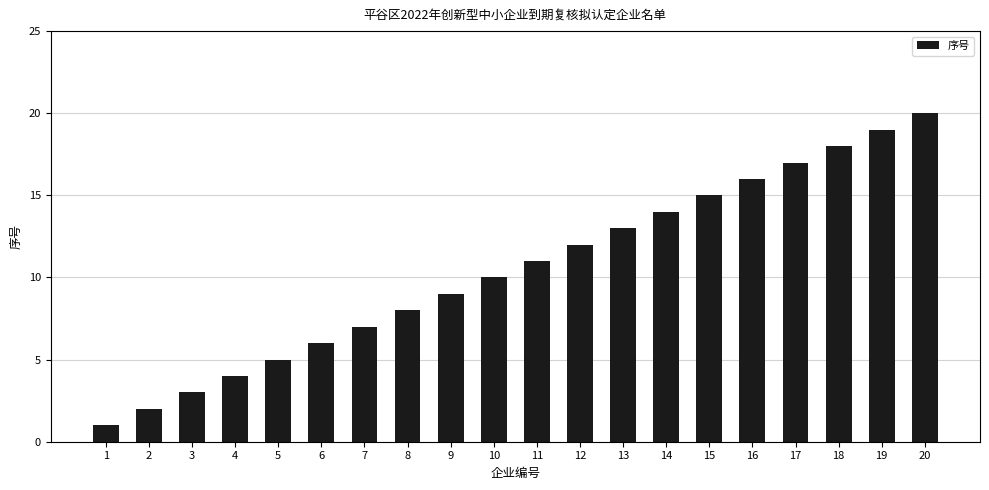

What is the minimum value shown in the chart?

1